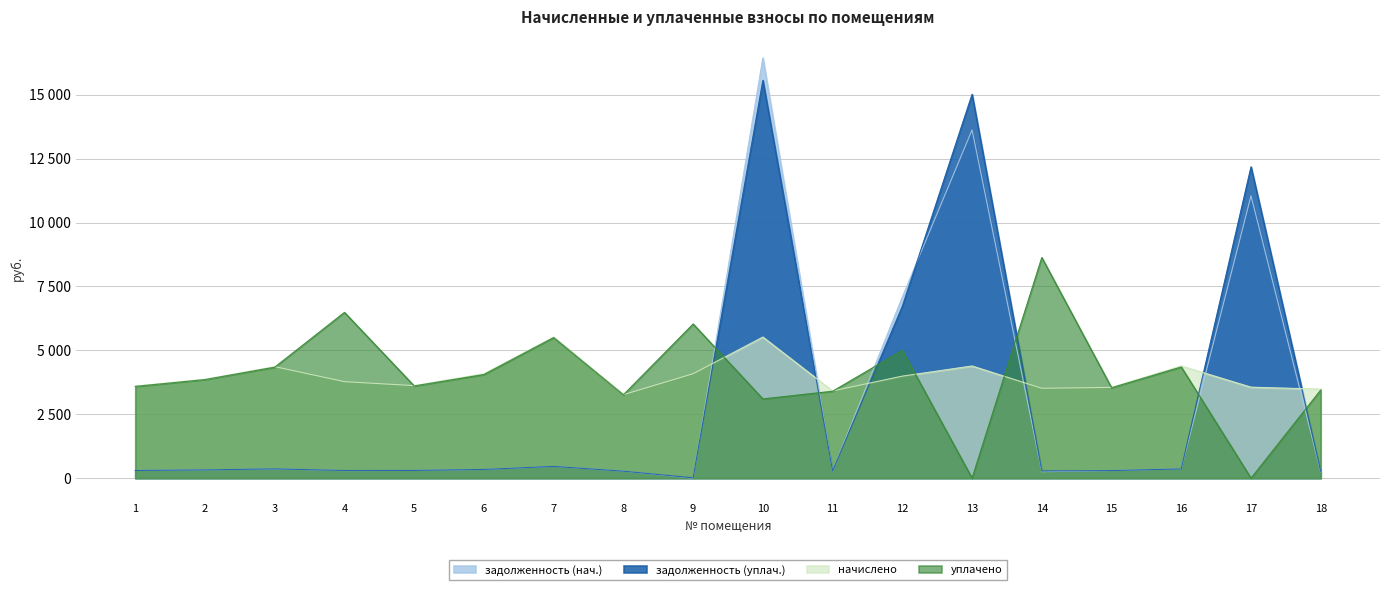

True or false: задолженность (уплач.) has a value of 96.6 at 2.

False